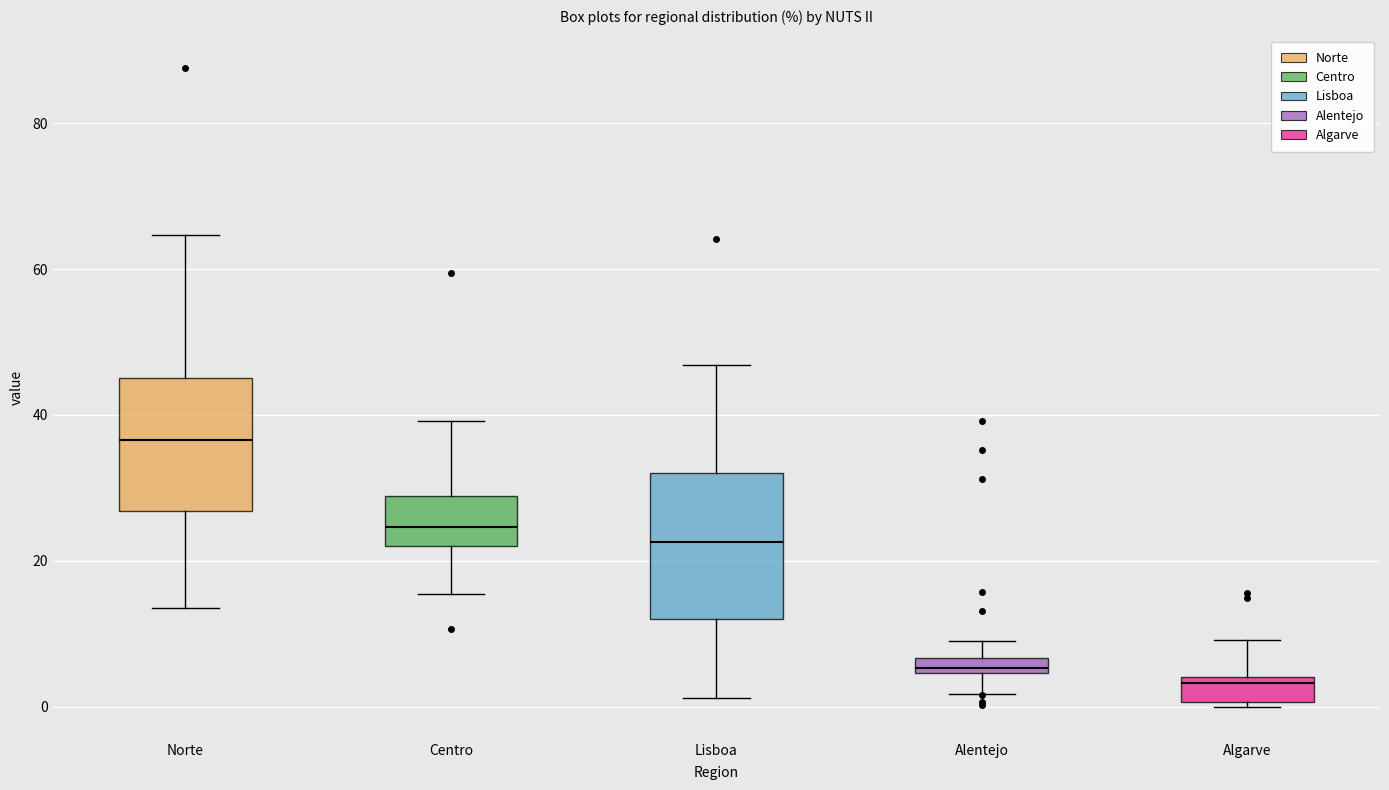

Where is the upper edge of the box for Norte on the y-axis? The values are not printed on the chart, so give them approximately, as read against the axis.

46